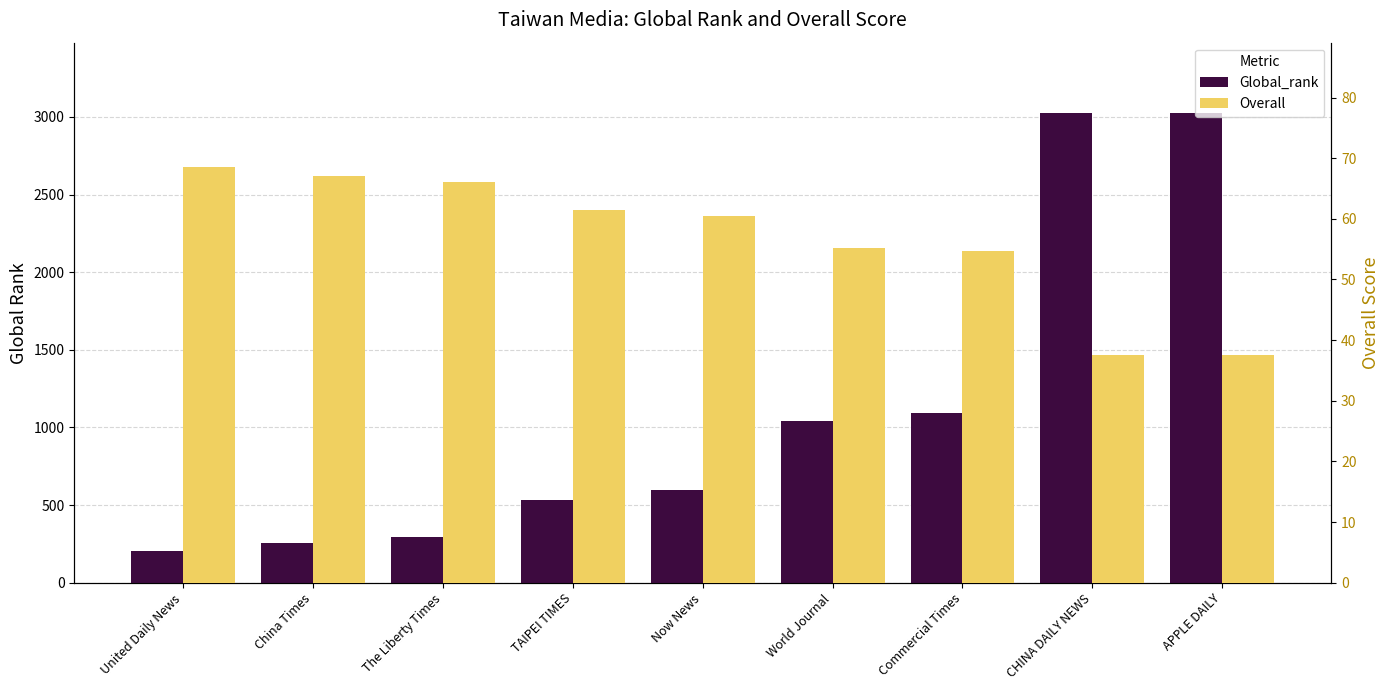

At how many categories does at least one series exceed 1358?

2